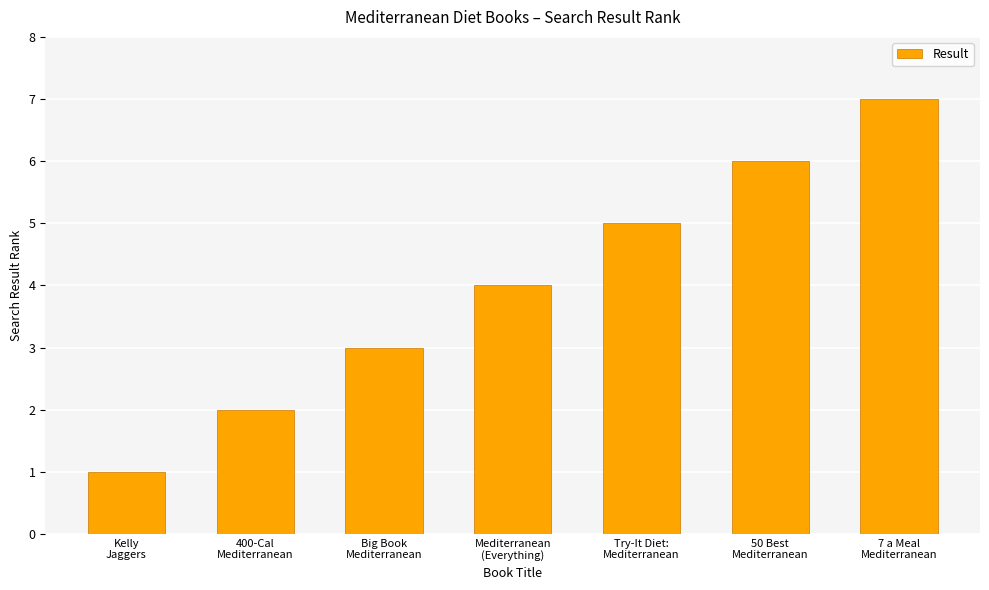

Count the number of data series in this chart.

1